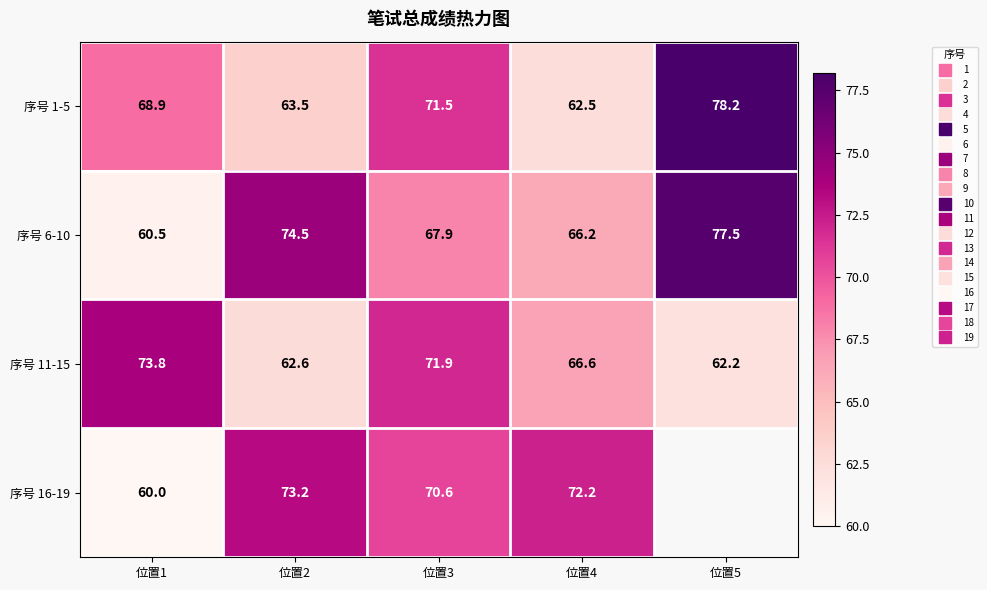

At which label is 序号 16-19 closest to 66?

位置3